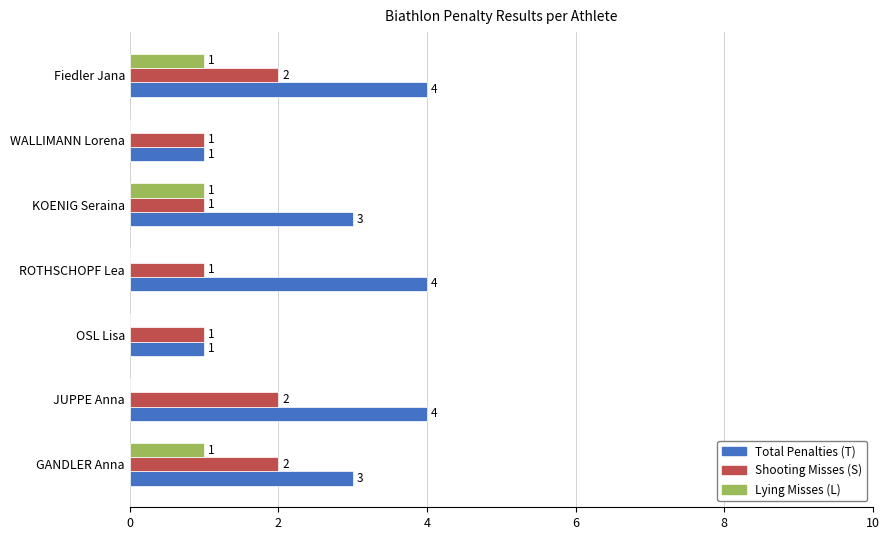

Read the Total Penalties (T) value at Fiedler Jana.

4